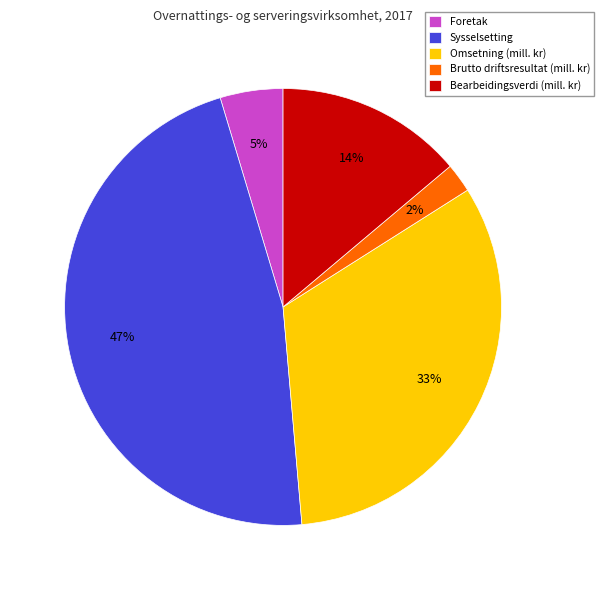

Which slice is the smallest?

Brutto driftsresultat (mill. kr)